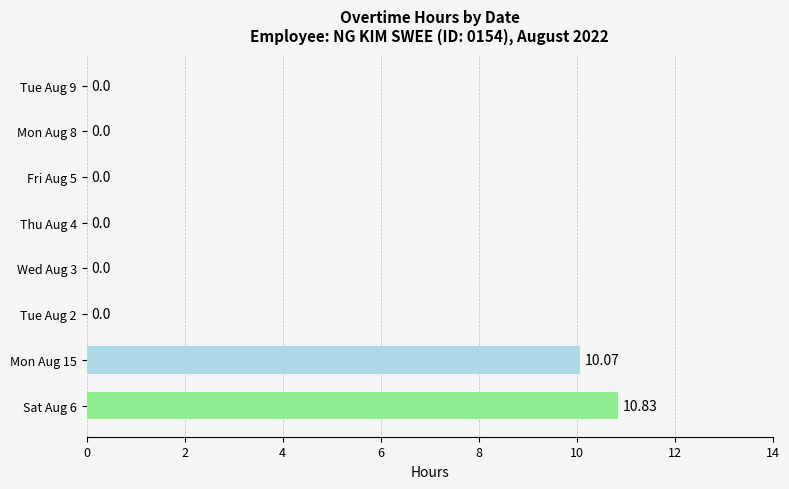

What is the change in value from Sat Aug 6 to Mon Aug 8?

-10.8